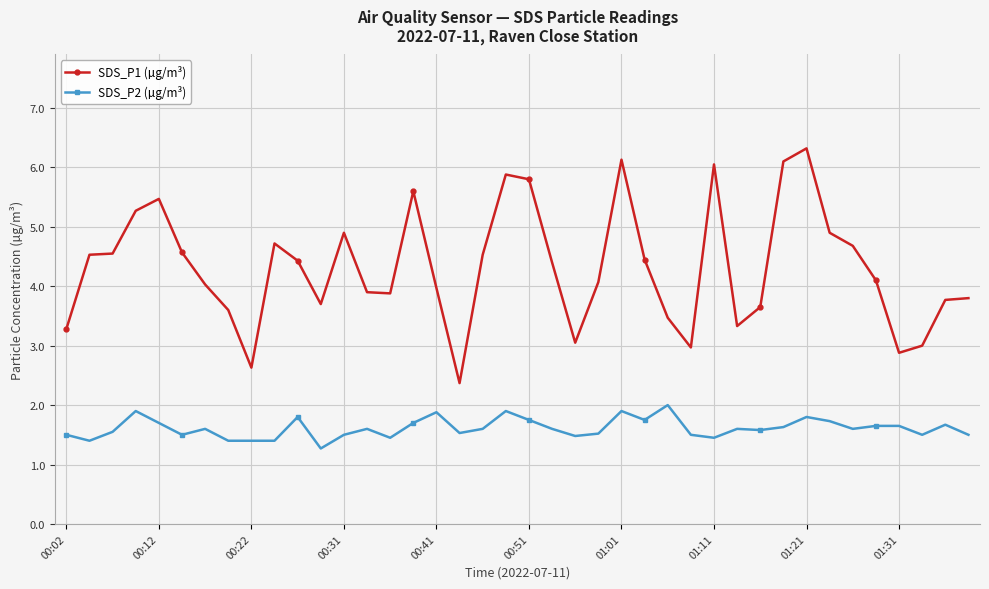

True or false: SDS_P1 (µg/m³) has more than 2 interior local peaks.

True